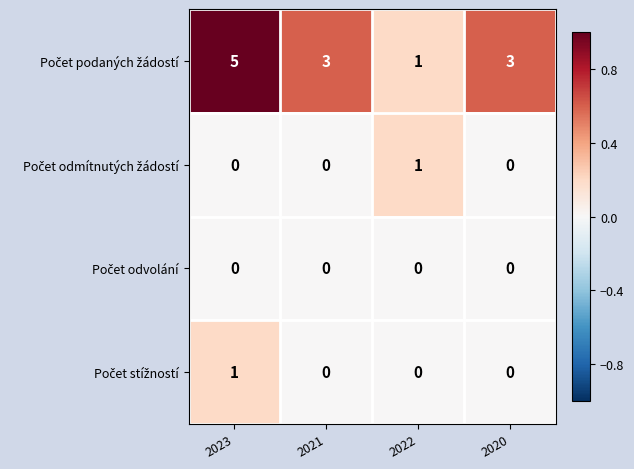

At which category is the sum across all series the highest?

2023